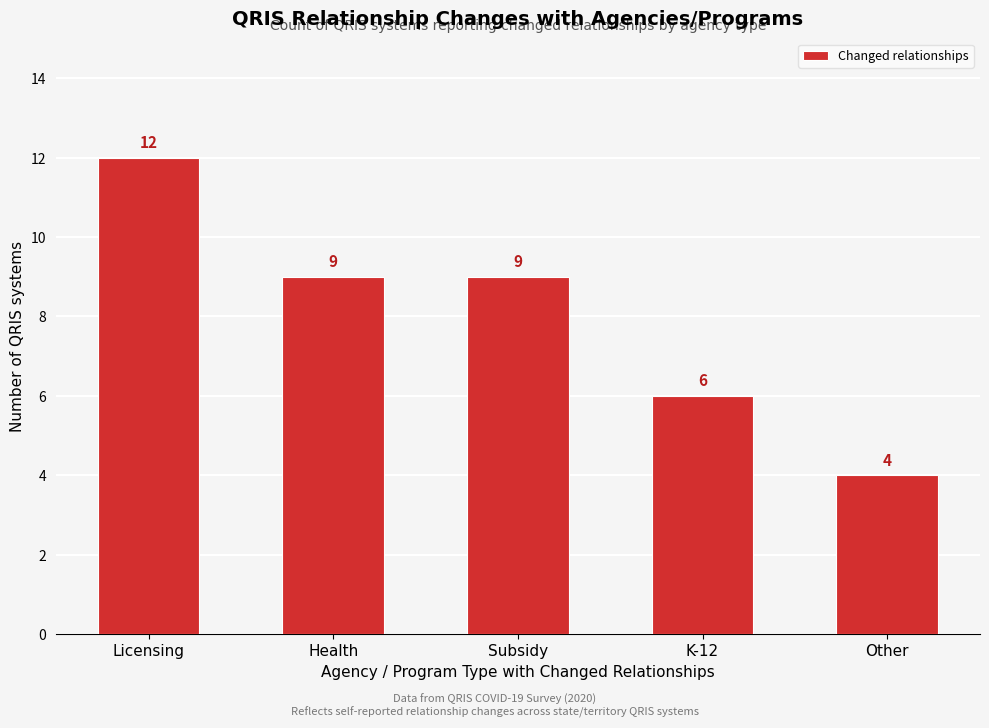

Reading left to right, extract all data points from this chart.

12	9	9	6	4